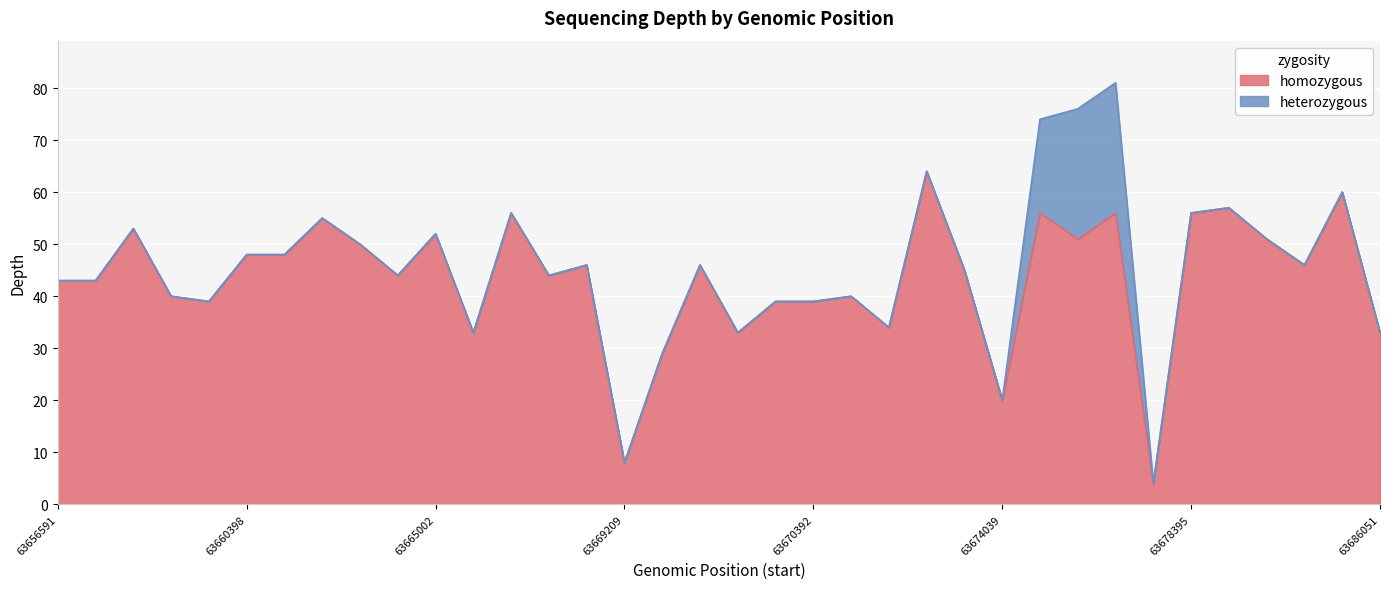

What is the difference between the second highest and second lowest values?

52